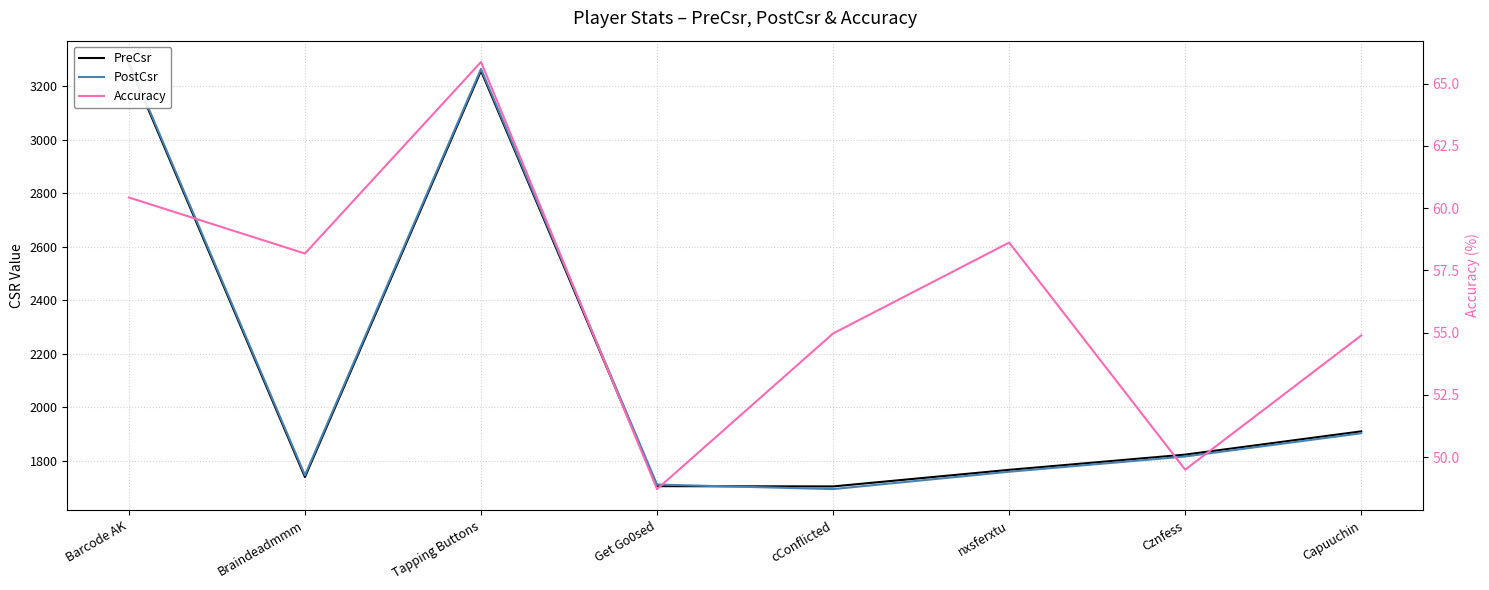

How many lines are shown in the chart?

3